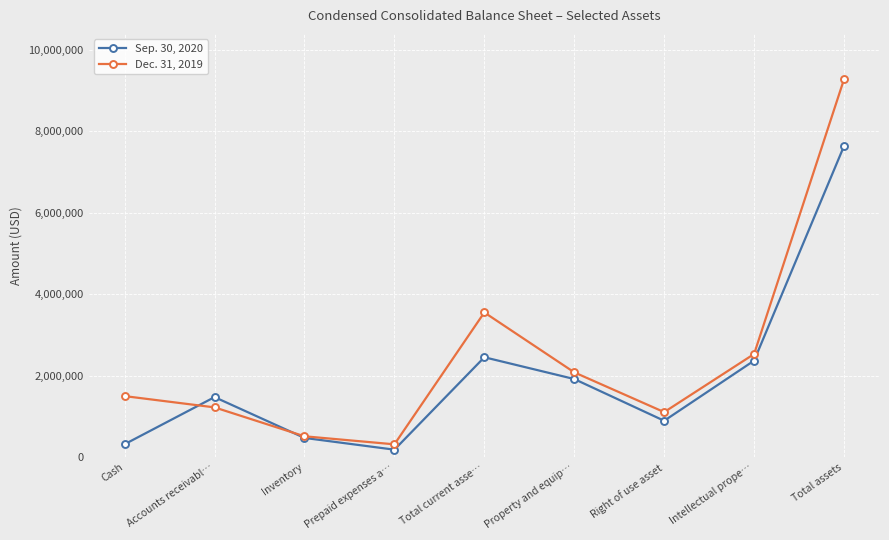

How many categories are shown in the chart?

9